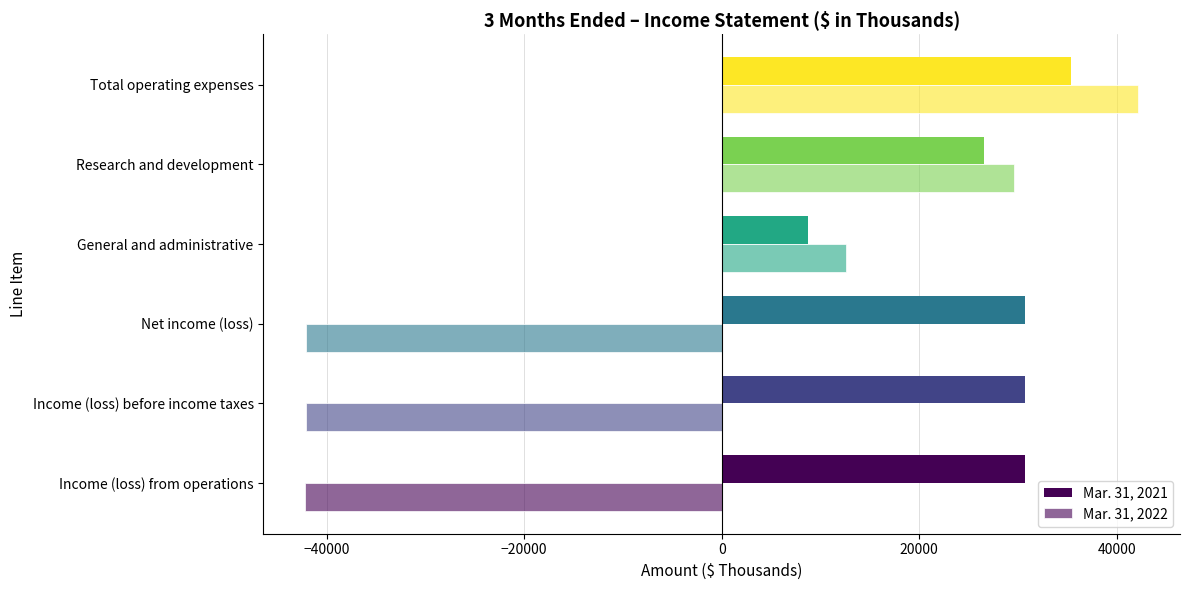

Reading right to left, extract all data points from this chart.

Mar. 31, 2021: 35330	26571	8759	30713	30713	30655
Mar. 31, 2022: 42175	29633	12542	-42077	-42077	-42175